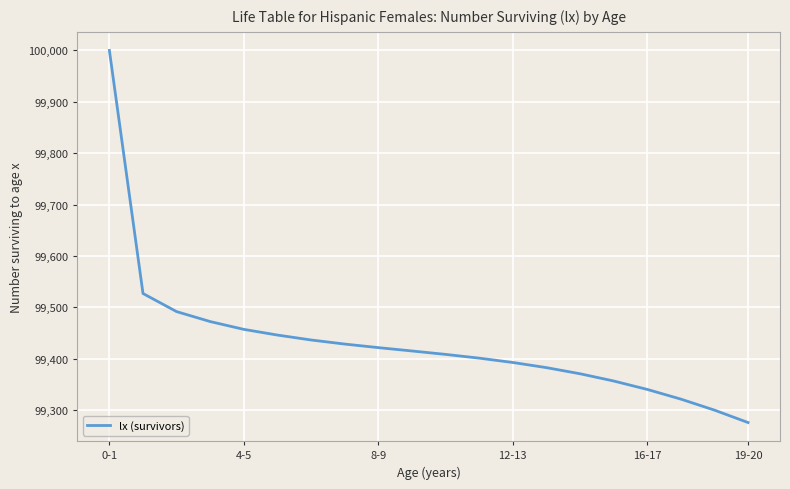

How many series are shown in this chart?

1